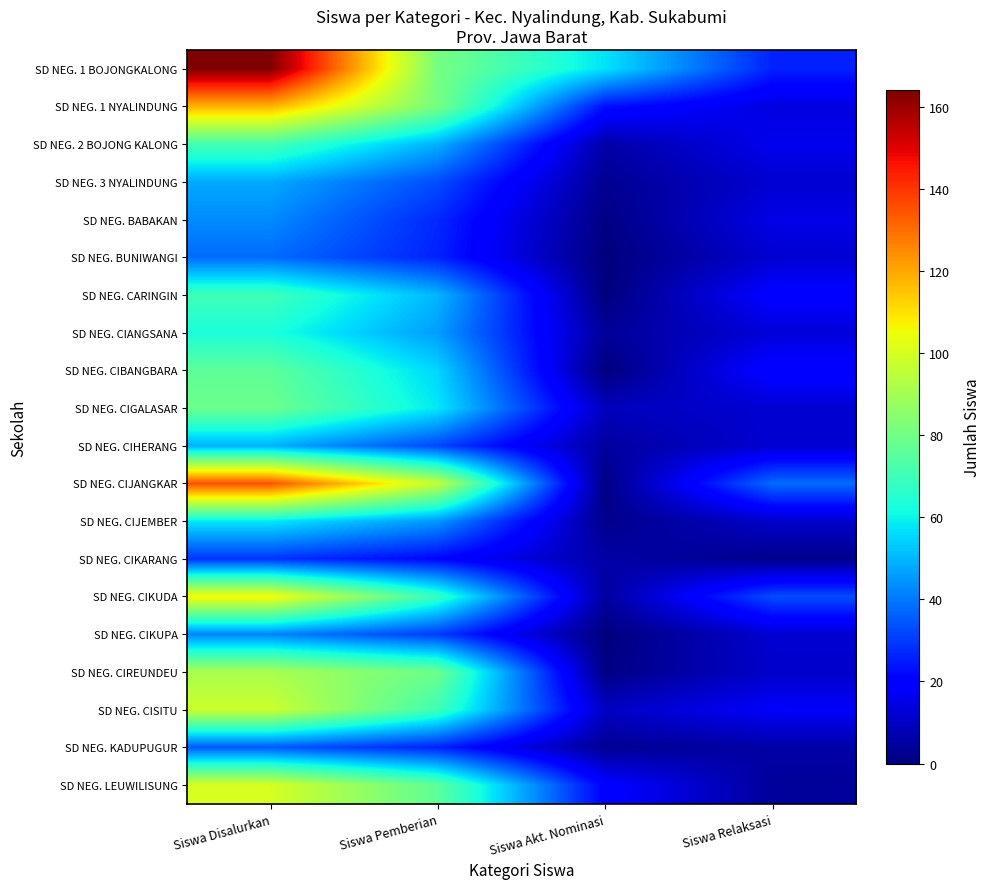

Reading right to left, list all the values displayed in this chart.

SD NEG. 1 BOJONGKALONG: Siswa Relaksasi=26	Siswa Akt. Nominasi=57	Siswa Pemberian=81	Siswa Disalurkan=164
SD NEG. 1 NYALINDUNG: Siswa Relaksasi=14	Siswa Akt. Nominasi=23	Siswa Pemberian=81	Siswa Disalurkan=118
SD NEG. 2 BOJONG KALONG: Siswa Relaksasi=16	Siswa Akt. Nominasi=6	Siswa Pemberian=49	Siswa Disalurkan=71
SD NEG. 3 NYALINDUNG: Siswa Relaksasi=12	Siswa Akt. Nominasi=3	Siswa Pemberian=33	Siswa Disalurkan=48
SD NEG. BABAKAN: Siswa Relaksasi=15	Siswa Akt. Nominasi=1	Siswa Pemberian=27	Siswa Disalurkan=43
SD NEG. BUNIWANGI: Siswa Relaksasi=12	Siswa Akt. Nominasi=0	Siswa Pemberian=26	Siswa Disalurkan=38
SD NEG. CARINGIN: Siswa Relaksasi=20	Siswa Akt. Nominasi=0	Siswa Pemberian=50	Siswa Disalurkan=70
SD NEG. CIANGSANA: Siswa Relaksasi=13	Siswa Akt. Nominasi=4	Siswa Pemberian=46	Siswa Disalurkan=63
SD NEG. CIBANGBARA: Siswa Relaksasi=21	Siswa Akt. Nominasi=0	Siswa Pemberian=55	Siswa Disalurkan=76
SD NEG. CIGALASAR: Siswa Relaksasi=12	Siswa Akt. Nominasi=9	Siswa Pemberian=58	Siswa Disalurkan=79
SD NEG. CIHERANG: Siswa Relaksasi=12	Siswa Akt. Nominasi=5	Siswa Pemberian=32	Siswa Disalurkan=49
SD NEG. CIJANGKAR: Siswa Relaksasi=38	Siswa Akt. Nominasi=1	Siswa Pemberian=96	Siswa Disalurkan=135
SD NEG. CIJEMBER: Siswa Relaksasi=11	Siswa Akt. Nominasi=2	Siswa Pemberian=45	Siswa Disalurkan=58
SD NEG. CIKARANG: Siswa Relaksasi=2	Siswa Akt. Nominasi=6	Siswa Pemberian=21	Siswa Disalurkan=29
SD NEG. CIKUDA: Siswa Relaksasi=33	Siswa Akt. Nominasi=5	Siswa Pemberian=68	Siswa Disalurkan=106
SD NEG. CIKUPA: Siswa Relaksasi=12	Siswa Akt. Nominasi=0	Siswa Pemberian=30	Siswa Disalurkan=42
SD NEG. CIREUNDEU: Siswa Relaksasi=11	Siswa Akt. Nominasi=1	Siswa Pemberian=79	Siswa Disalurkan=91
SD NEG. CISITU: Siswa Relaksasi=18	Siswa Akt. Nominasi=10	Siswa Pemberian=70	Siswa Disalurkan=98
SD NEG. KADUPUGUR: Siswa Relaksasi=6	Siswa Akt. Nominasi=3	Siswa Pemberian=26	Siswa Disalurkan=35
SD NEG. LEUWILISUNG: Siswa Relaksasi=4	Siswa Akt. Nominasi=20	Siswa Pemberian=76	Siswa Disalurkan=100